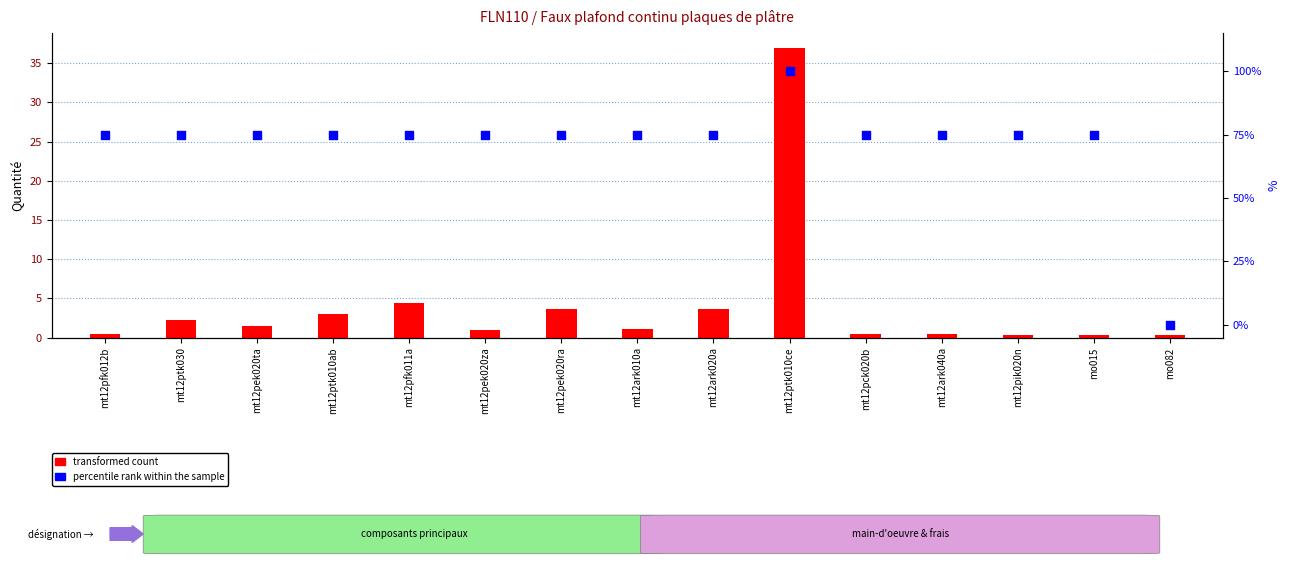

Which series reaches the maximum Y coordinate?

percentile rank within the sample